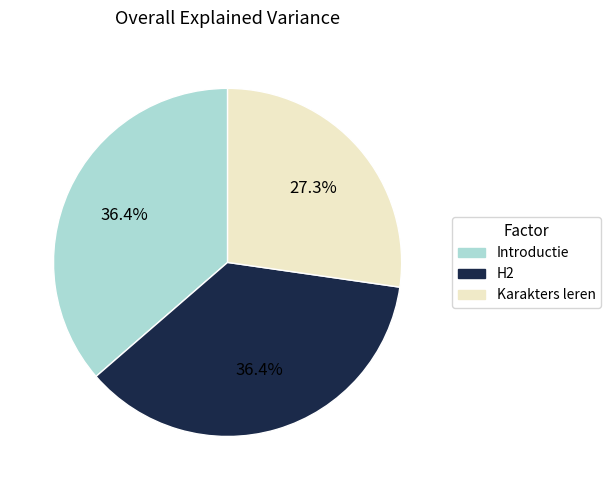

Is there a majority slice in this chart?

No